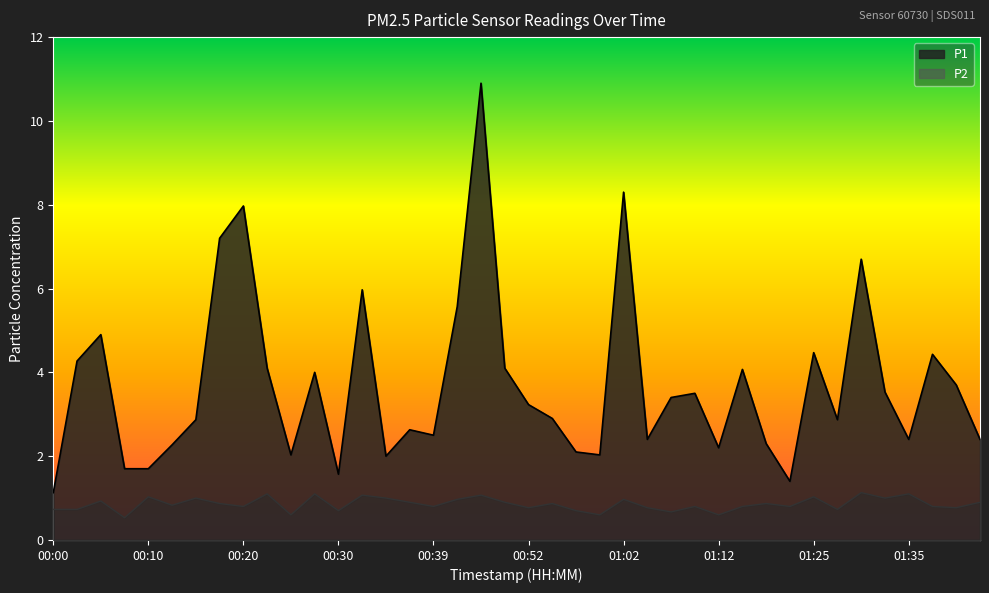

What is the smallest value displayed?

0.5